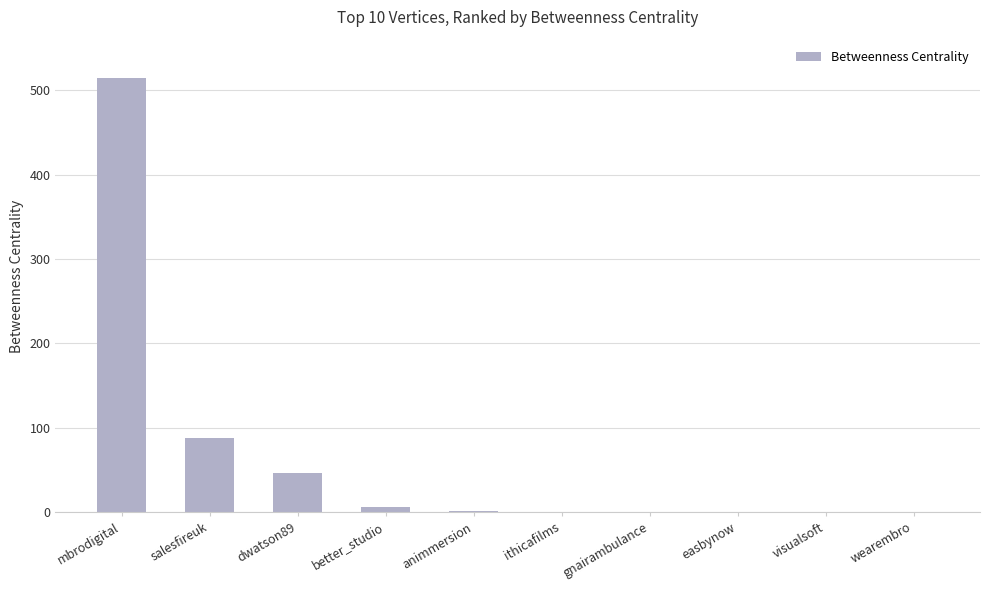

True or false: the data shows 278 at wearembro.

False